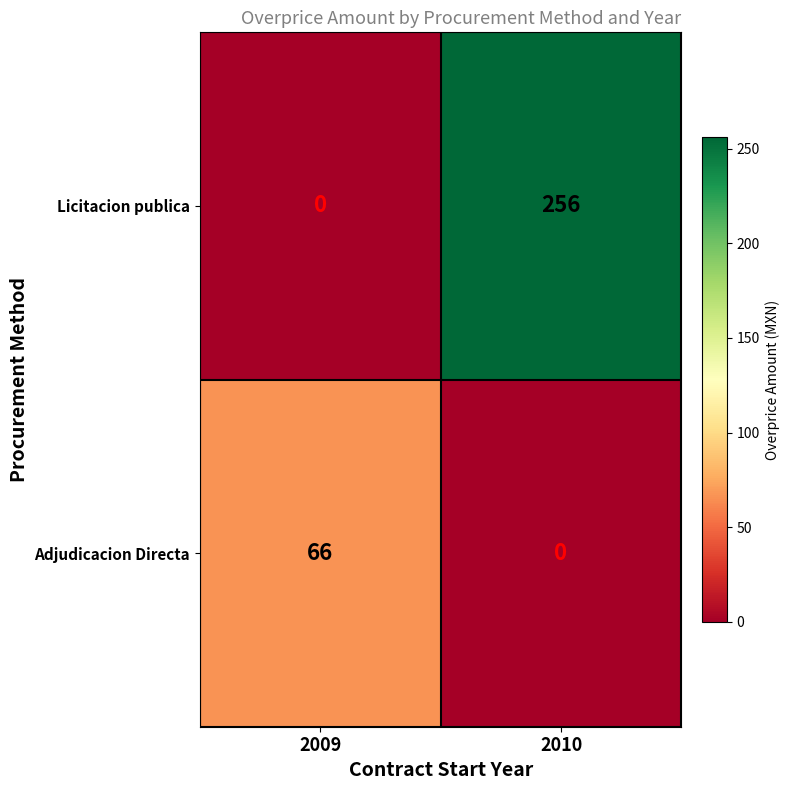

Reading left to right, list all the values displayed in this chart.

Licitacion publica: 2009=0	2010=256
Adjudicacion Directa: 2009=66	2010=0